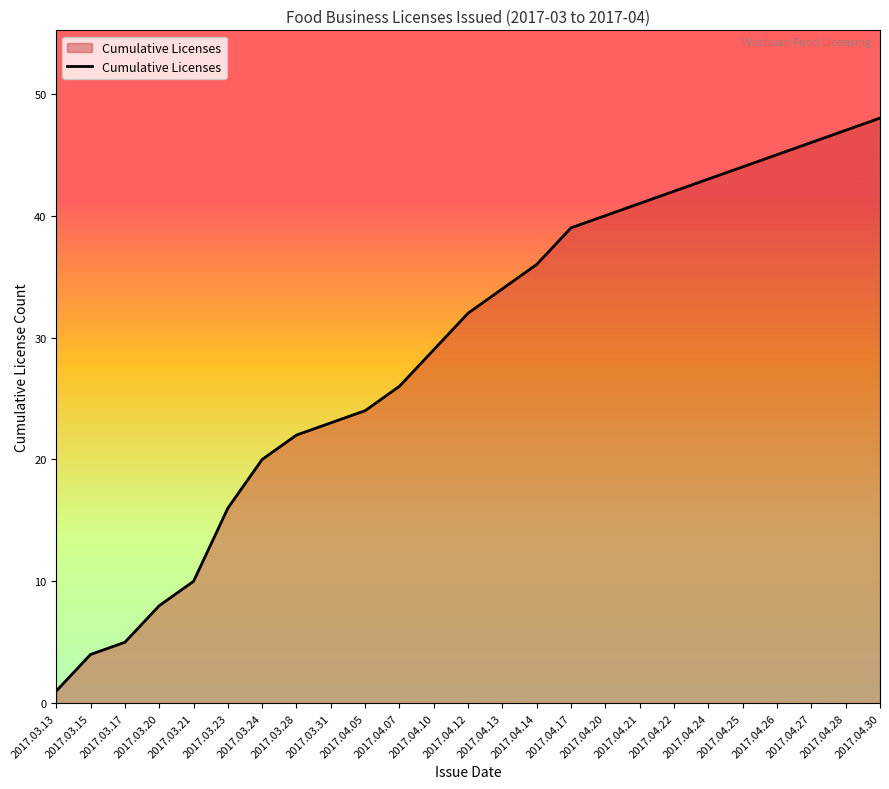

Reading left to right, what are all the values shown in this chart?

2017.03.13=1	2017.03.15=4	2017.03.17=5	2017.03.20=8	2017.03.21=10	2017.03.23=16	2017.03.24=20	2017.03.28=22	2017.03.31=23	2017.04.05=24	2017.04.07=26	2017.04.10=29	2017.04.12=32	2017.04.13=34	2017.04.14=36	2017.04.17=39	2017.04.20=40	2017.04.21=41	2017.04.22=42	2017.04.24=43	2017.04.25=44	2017.04.26=45	2017.04.27=46	2017.04.28=47	2017.04.30=48